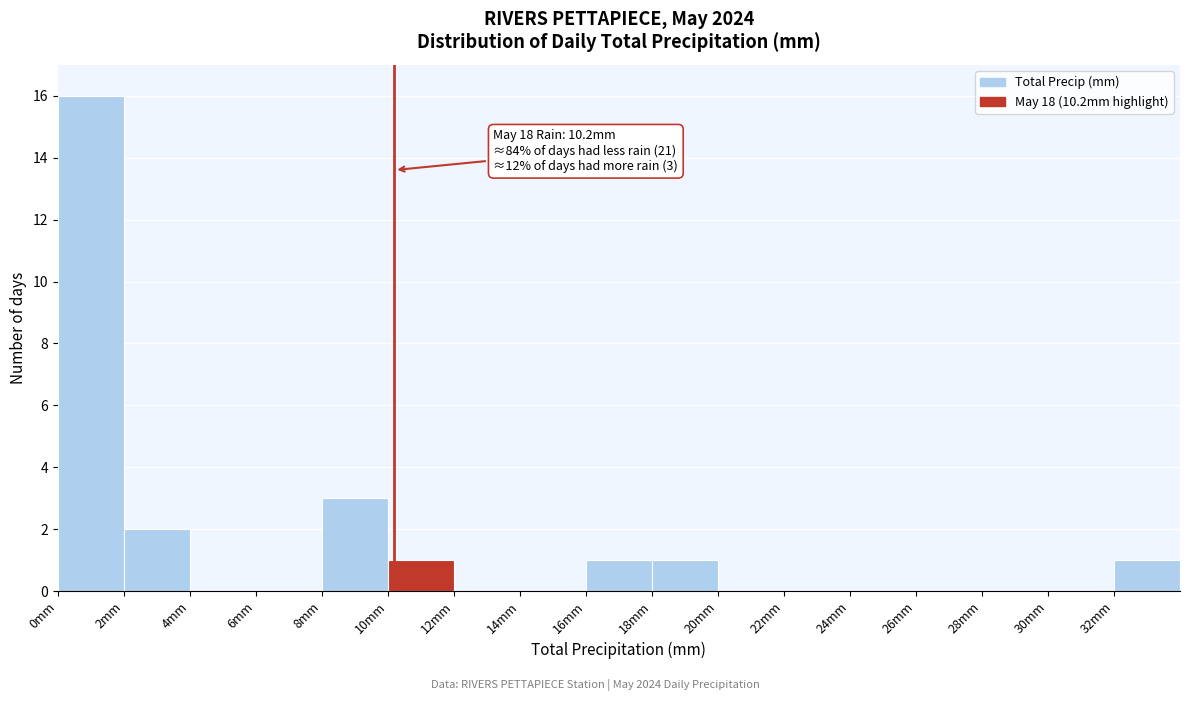

Which range on the x-axis has the tallest bar?

0 to 2